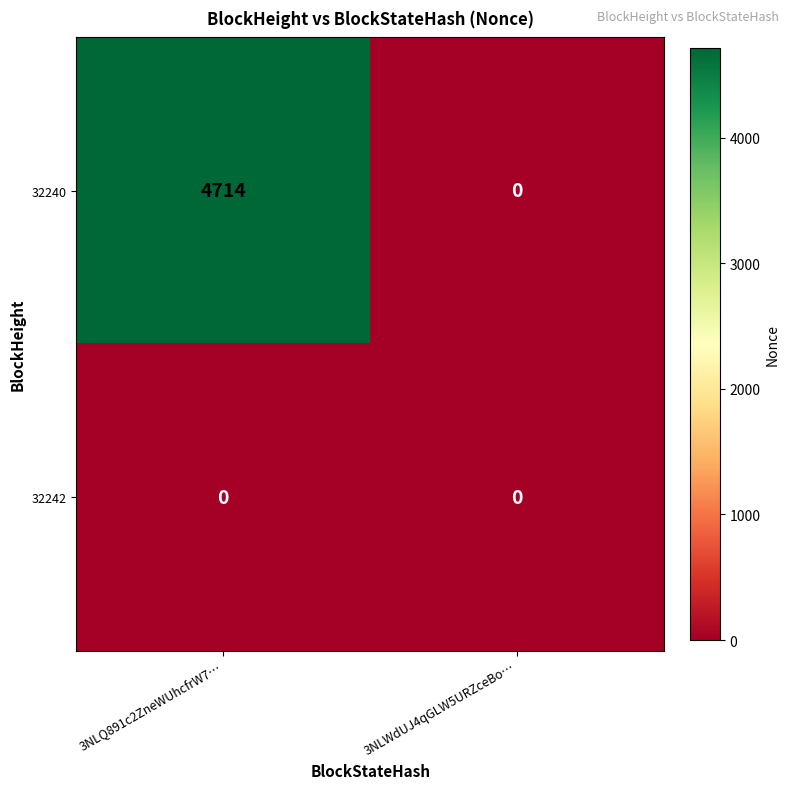

Is it true that 32242 equals 0 at 3NLQ891c2ZneWUhcfrW7…?

True